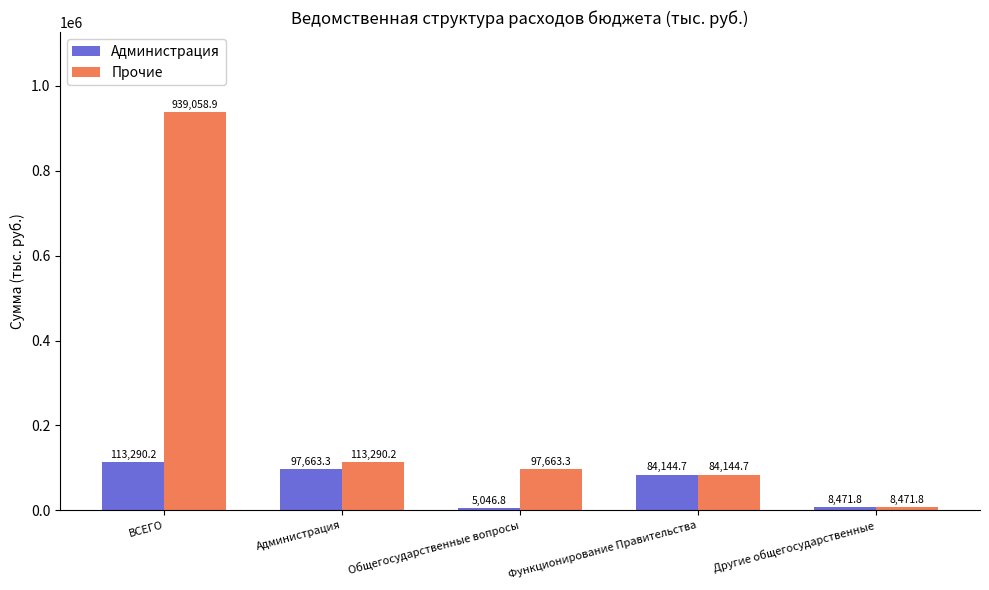

Reading left to right, transcribe all the data shown in this chart.

Администрация: ВСЕГО=113290.2	Администрация=97663.3	Общегосударственные вопросы=5046.8	Функционирование Правительства=84144.7	Другие общегосударственные=8471.8
Прочие: ВСЕГО=939058.9	Администрация=113290.2	Общегосударственные вопросы=97663.3	Функционирование Правительства=84144.7	Другие общегосударственные=8471.8